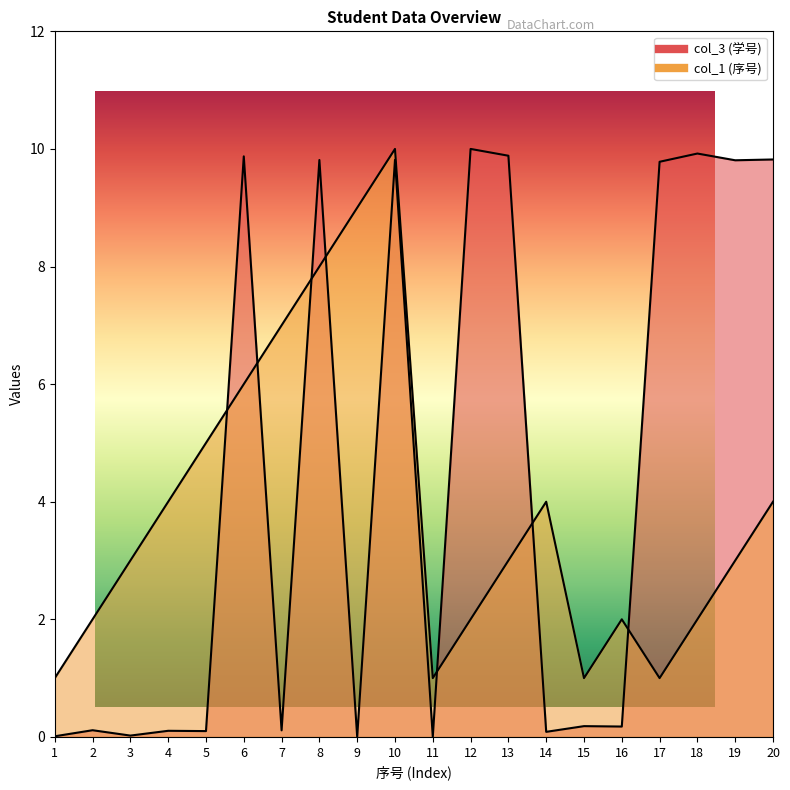

Which series has the largest total across all categories?

col_3 (学号)